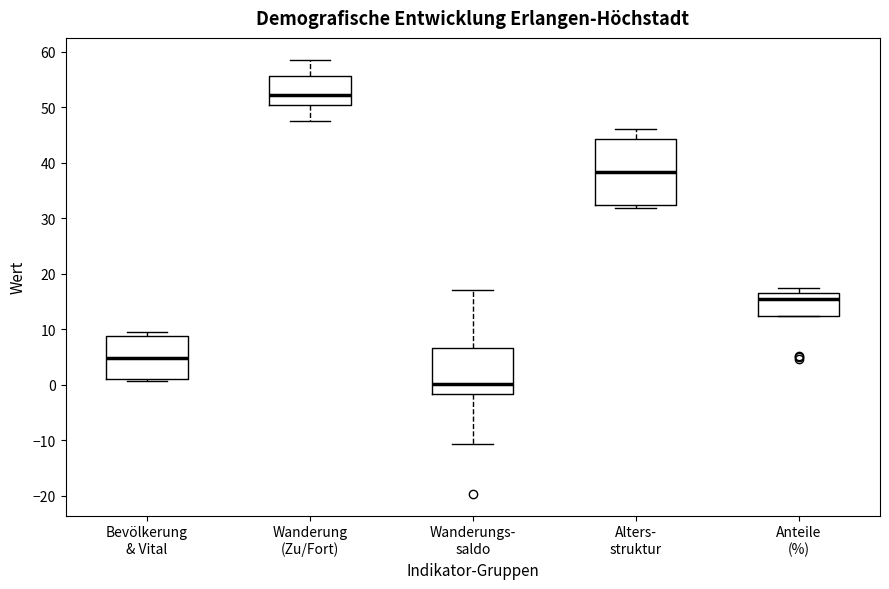

Where is the upper edge of the box for Anteile (%) on the y-axis? The values are not printed on the chart, so give them approximately, as read against the axis.

17